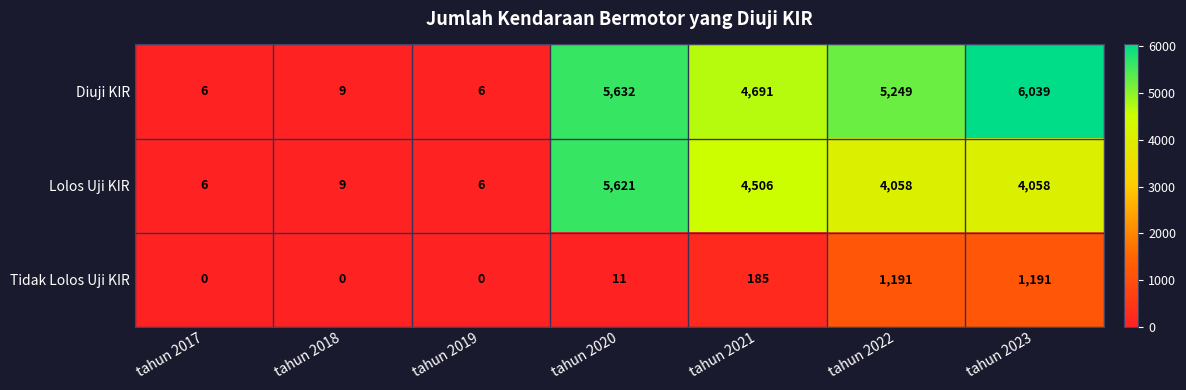

Reading left to right, what are all the values shown in this chart?

Diuji KIR: 6	9	6	5632	4691	5249	6039
Lolos Uji KIR: 6	9	6	5621	4506	4058	4058
Tidak Lolos Uji KIR: 0	0	0	11	185	1191	1191